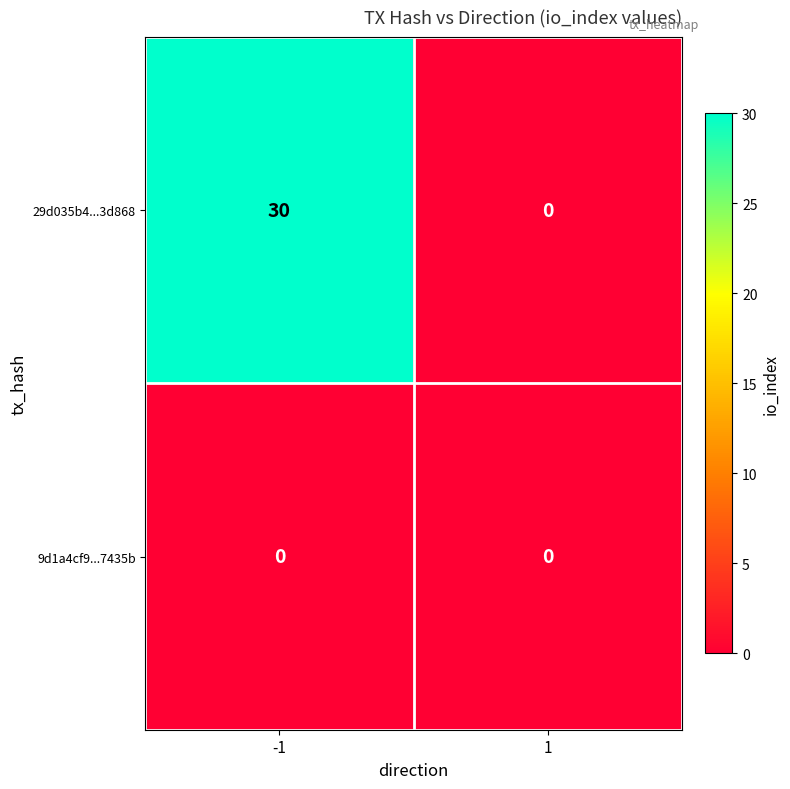

List the labels in order of 29d035b4...3d868 value, largest first.

-1, 1